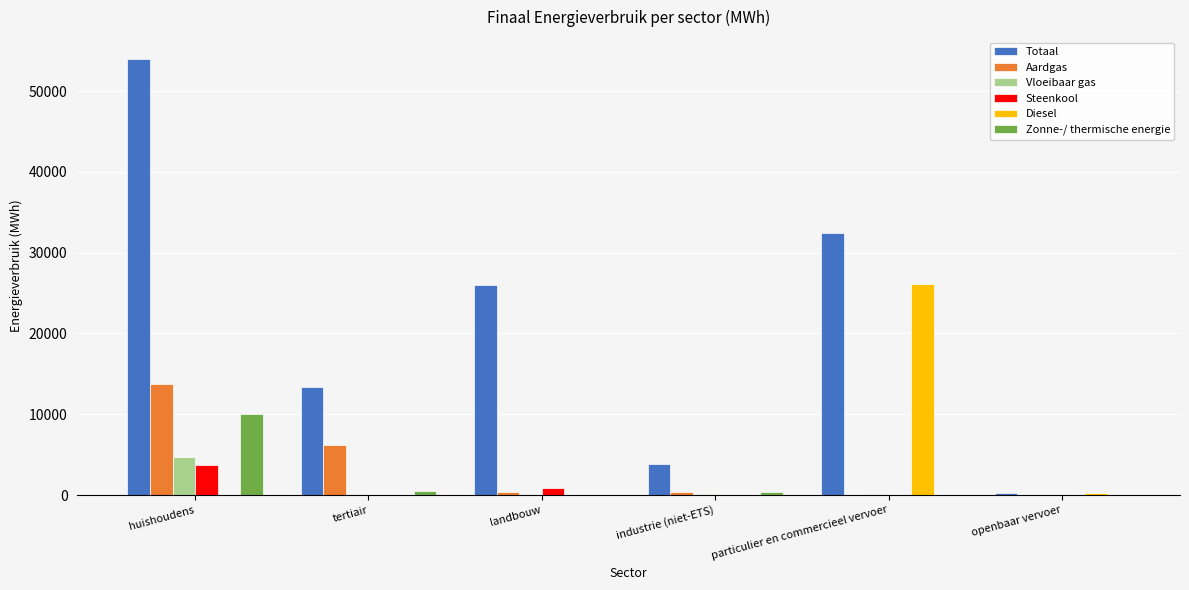

The Aardgas series shows 0.0 at openbaar vervoer. True or false?

True